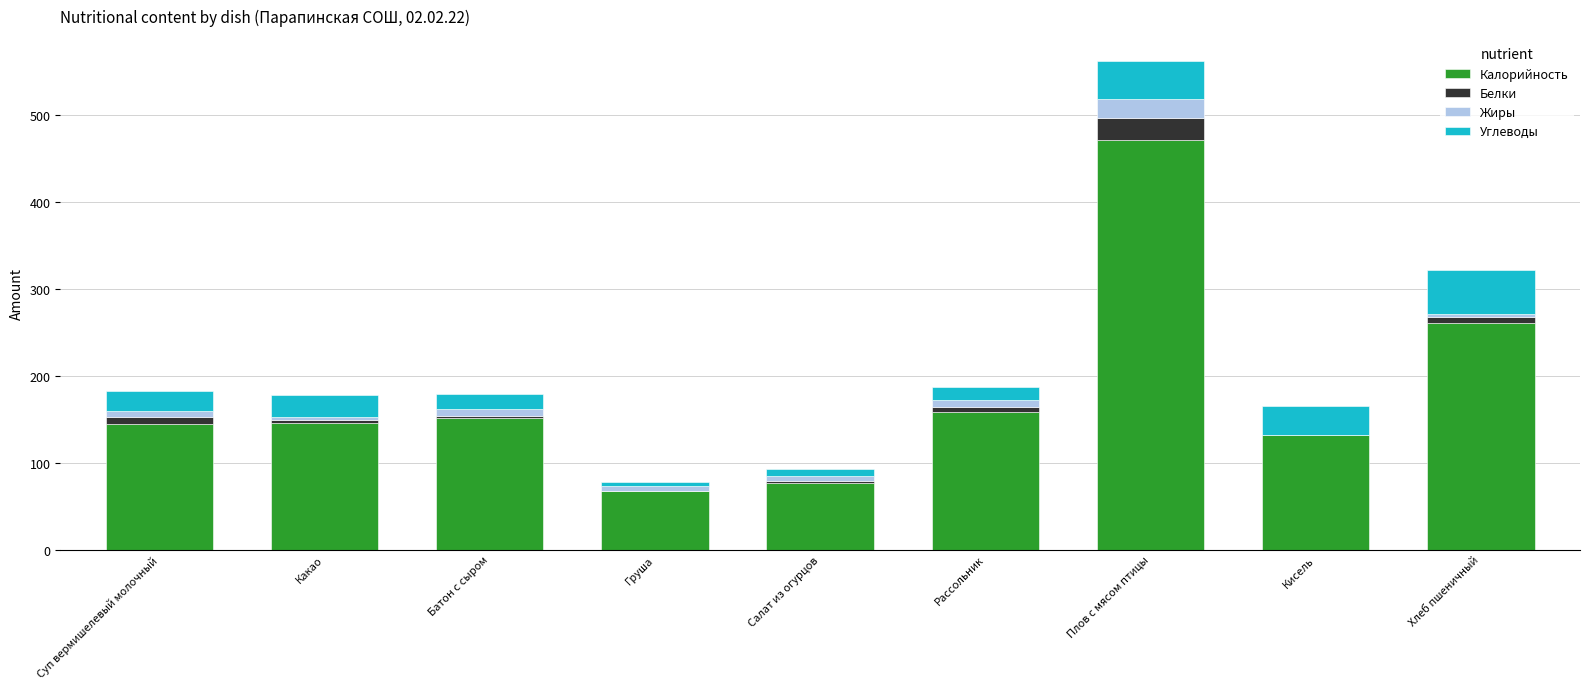

At which category is the sum across all series the highest?

Плов с мясом птицы